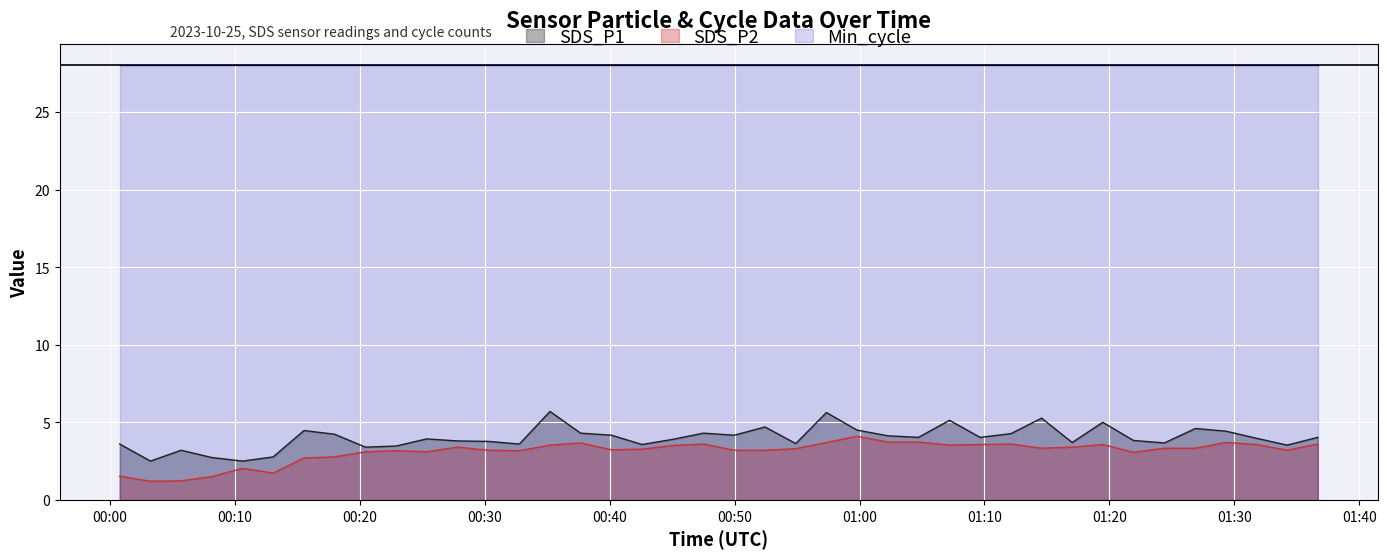

What is the sum of all SDS_P2 values?

124.4